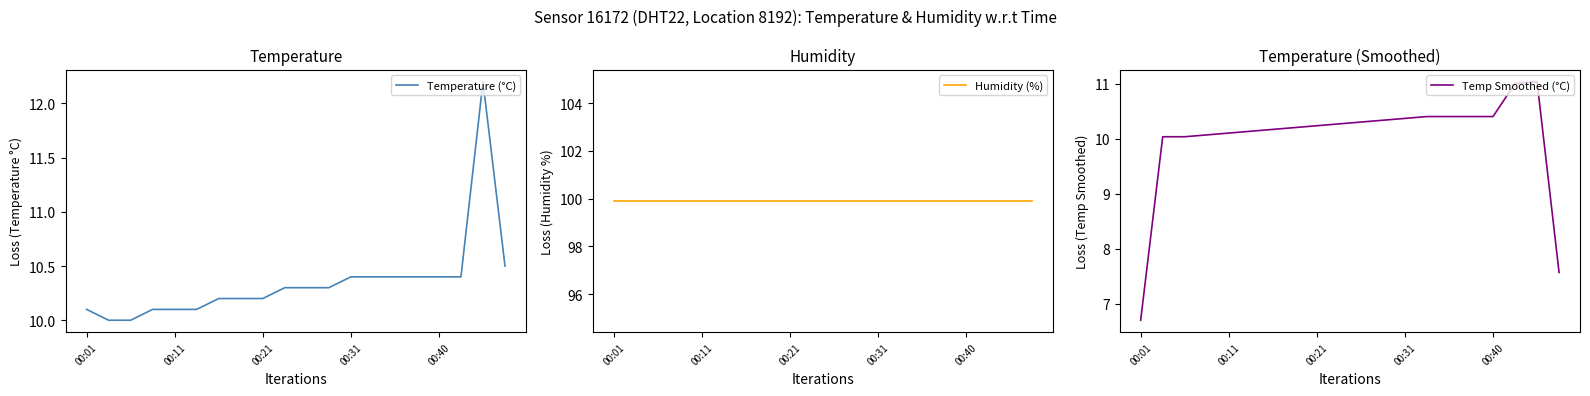

What is the highest value of the Temp Smoothed (°C) series?

11.0